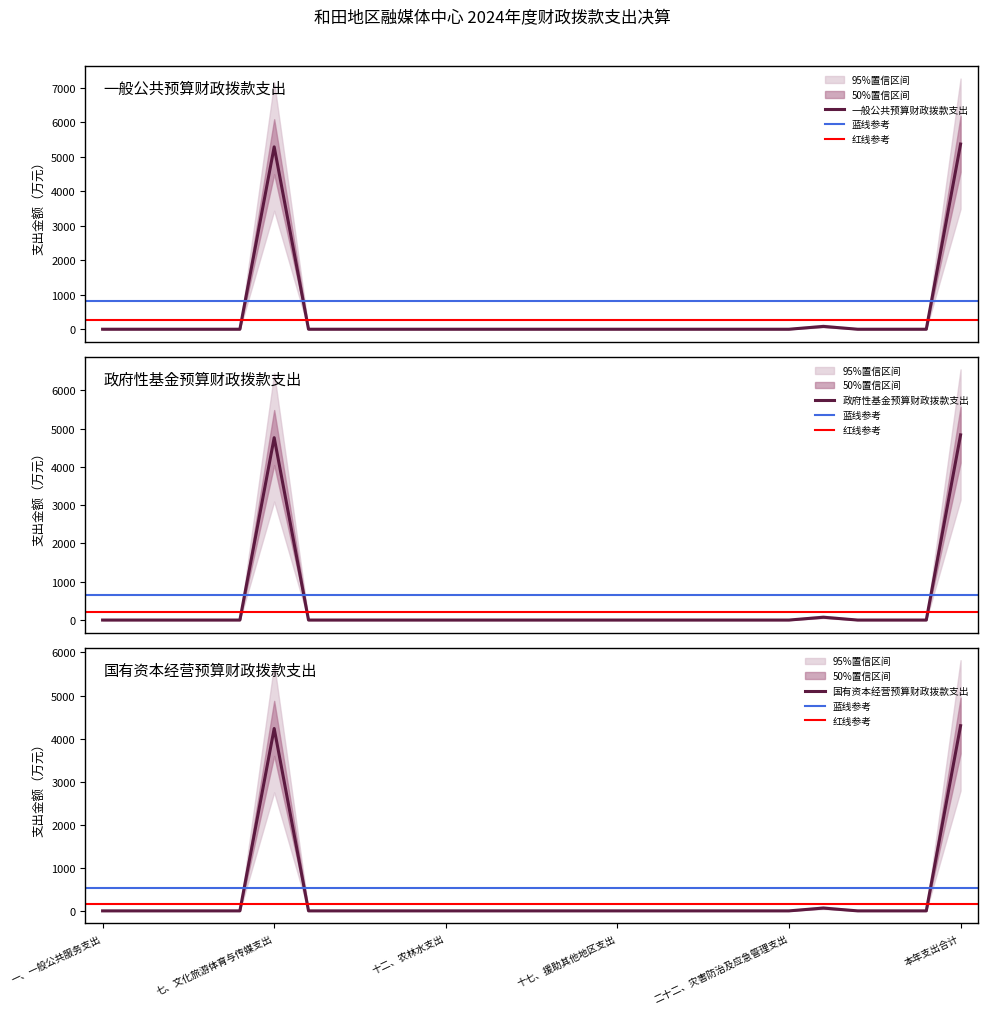

What is the maximum value for 一般公共预算财政拨款支出?

5374.2